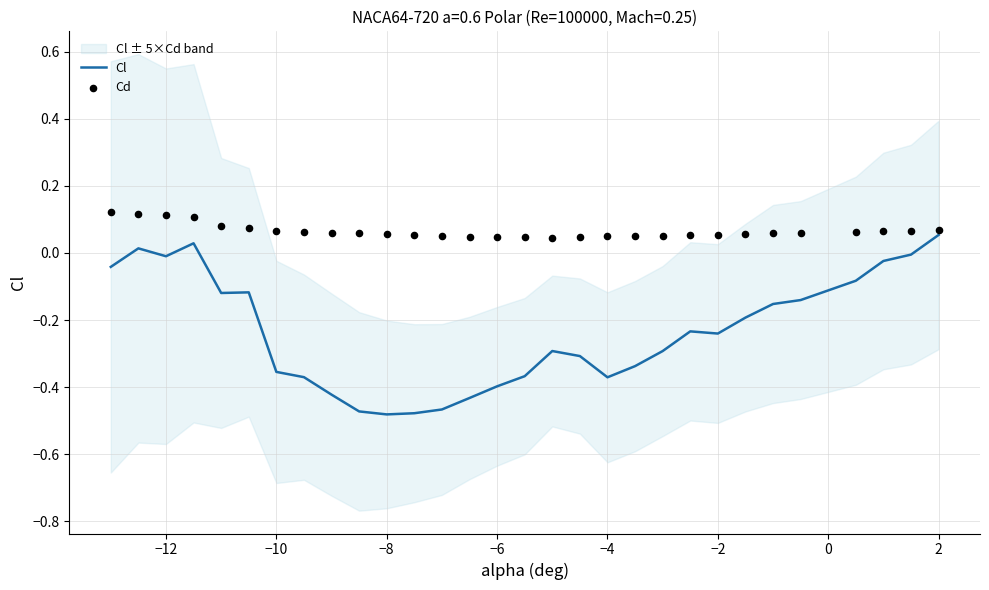

Which series has the widest spread of Y values?

Cl